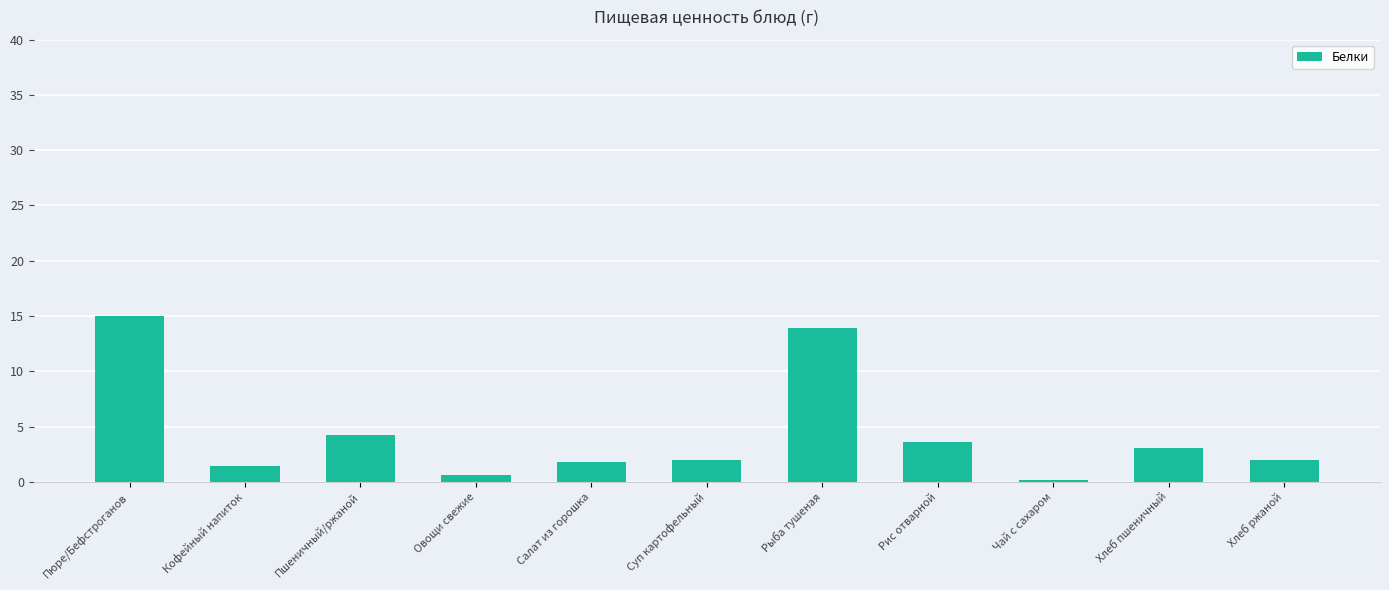

What is the label of the 10th bar from the right?

Кофейный напиток